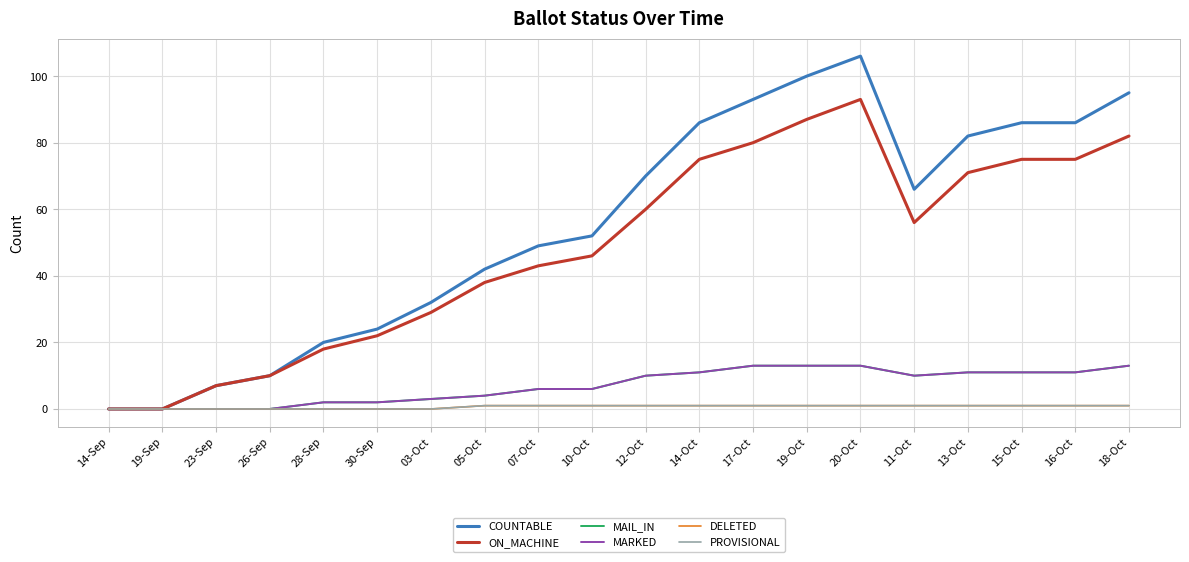

True or false: COUNTABLE and PROVISIONAL intersect in this chart.

False